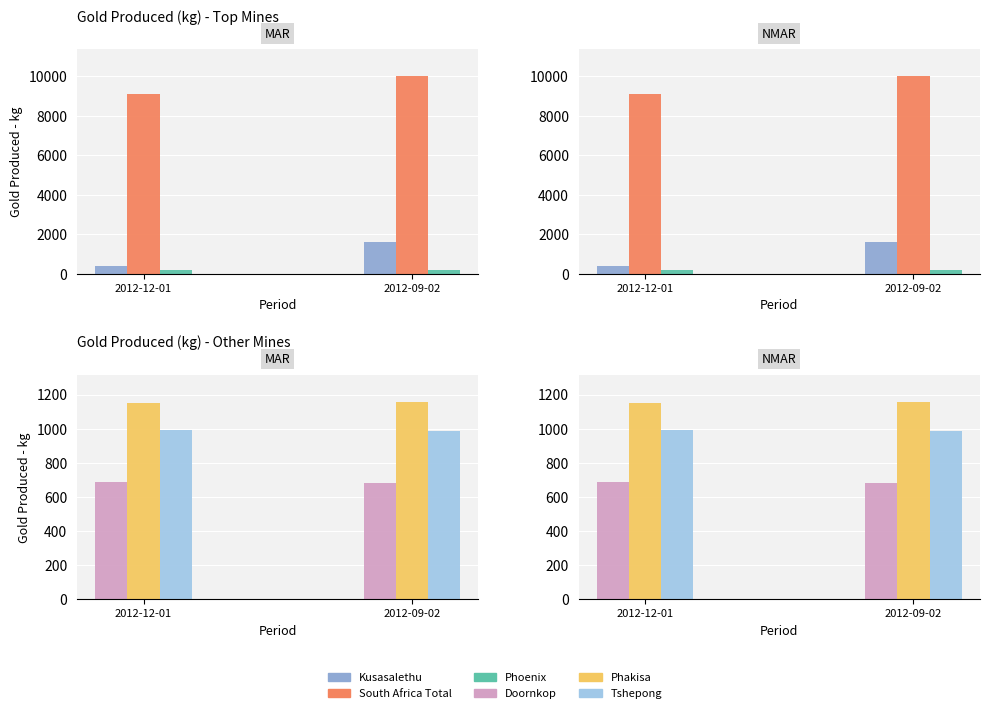

What is the difference between the Tshepong values at 2012-12-01 and 2012-09-02?

4